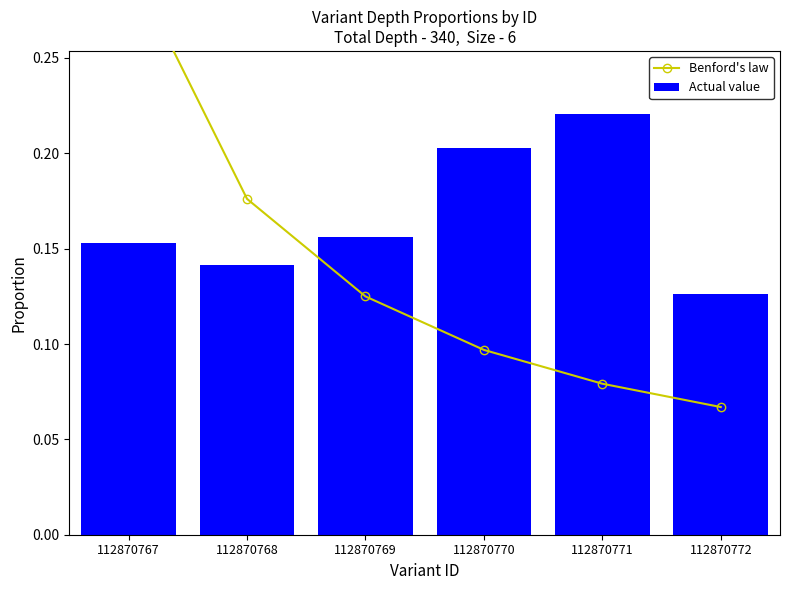

Which series has the largest total across all categories?

Actual value